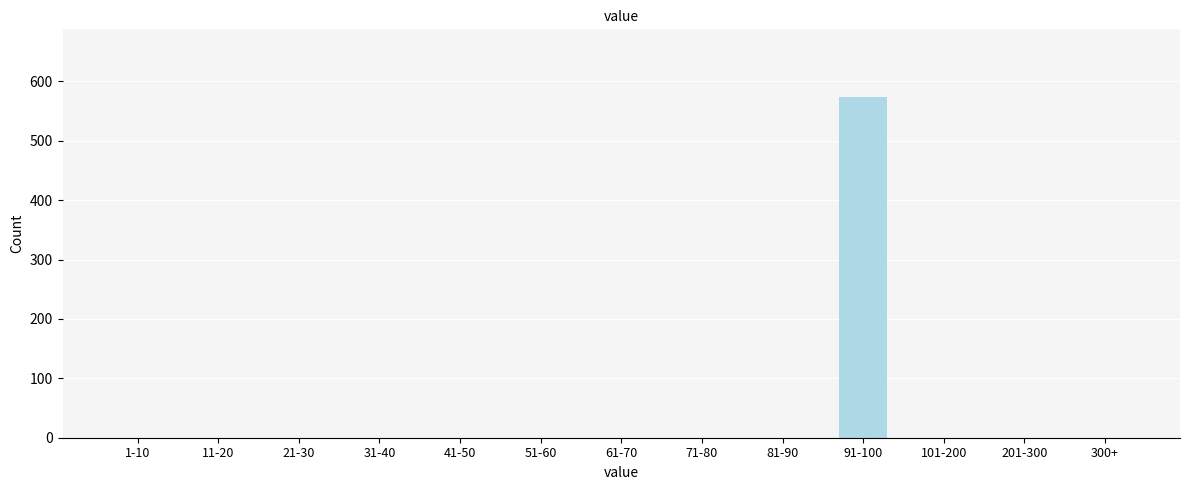

Reading right to left, what are all the values shown in this chart?

300+=0	201-300=0	101-200=0	91-100=573	81-90=0	71-80=0	61-70=0	51-60=0	41-50=0	31-40=0	21-30=0	11-20=0	1-10=0